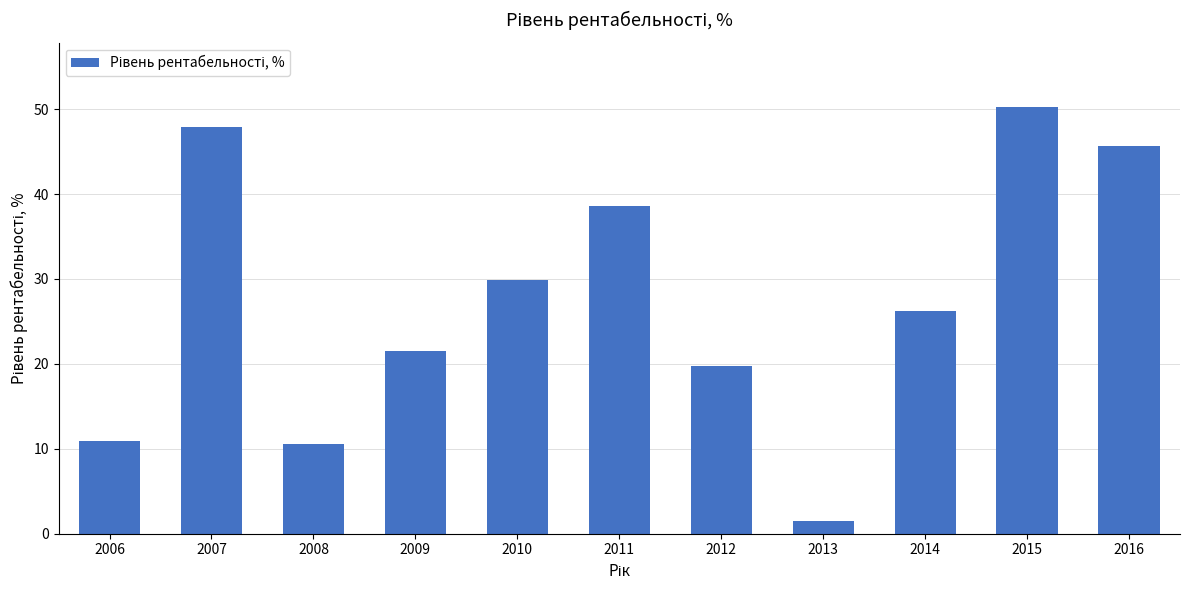

What is the change in value from 2008 to 2013?

-9.1